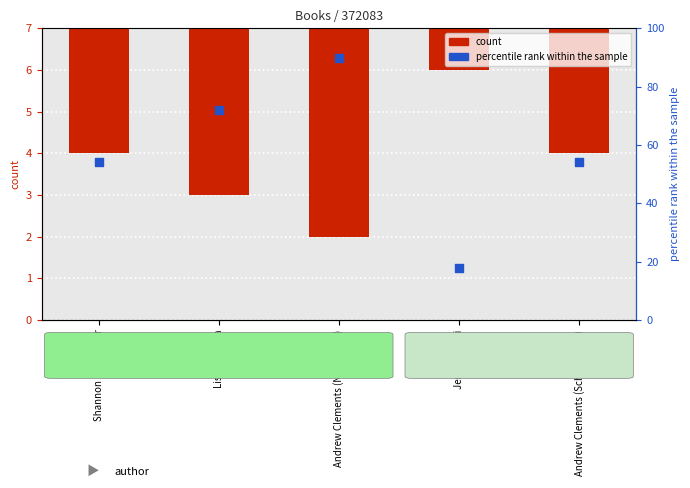

Is the value of count at Lisa McMann greater than the value of percentile rank within the sample at Jerry Spinelli?

No